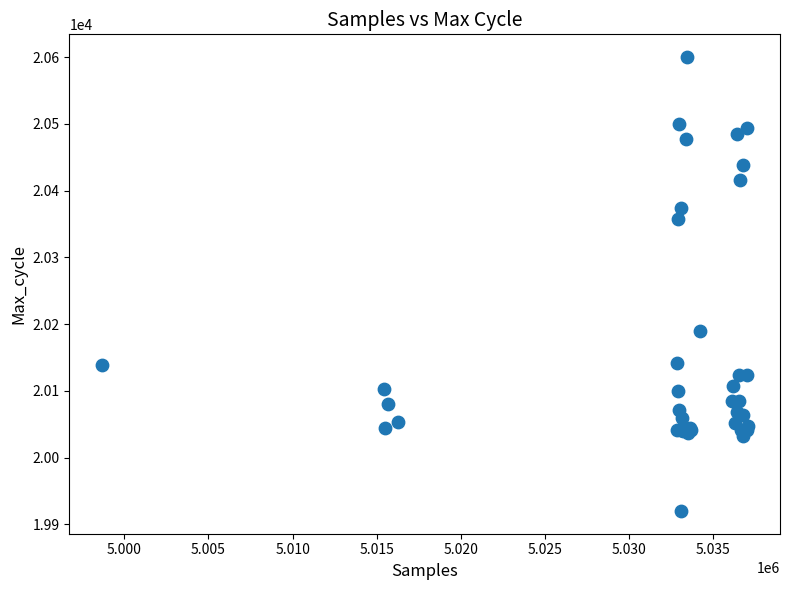

What Y value in the scatter plot is closest to 20260?

20190